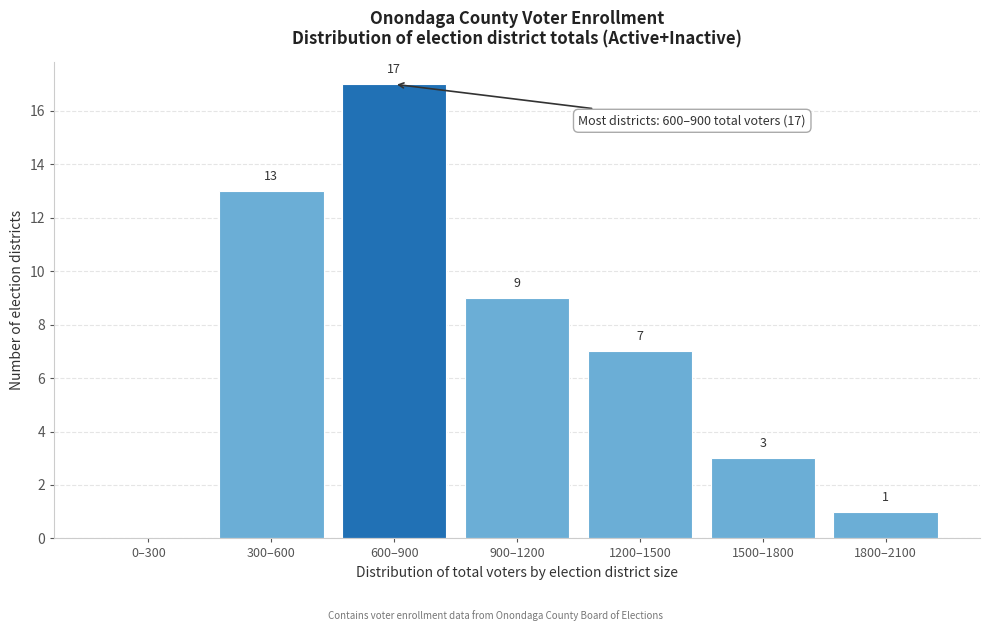

Reading left to right, list all the values displayed in this chart.

0–300=0	300–600=13	600–900=17	900–1200=9	1200–1500=7	1500–1800=3	1800–2100=1